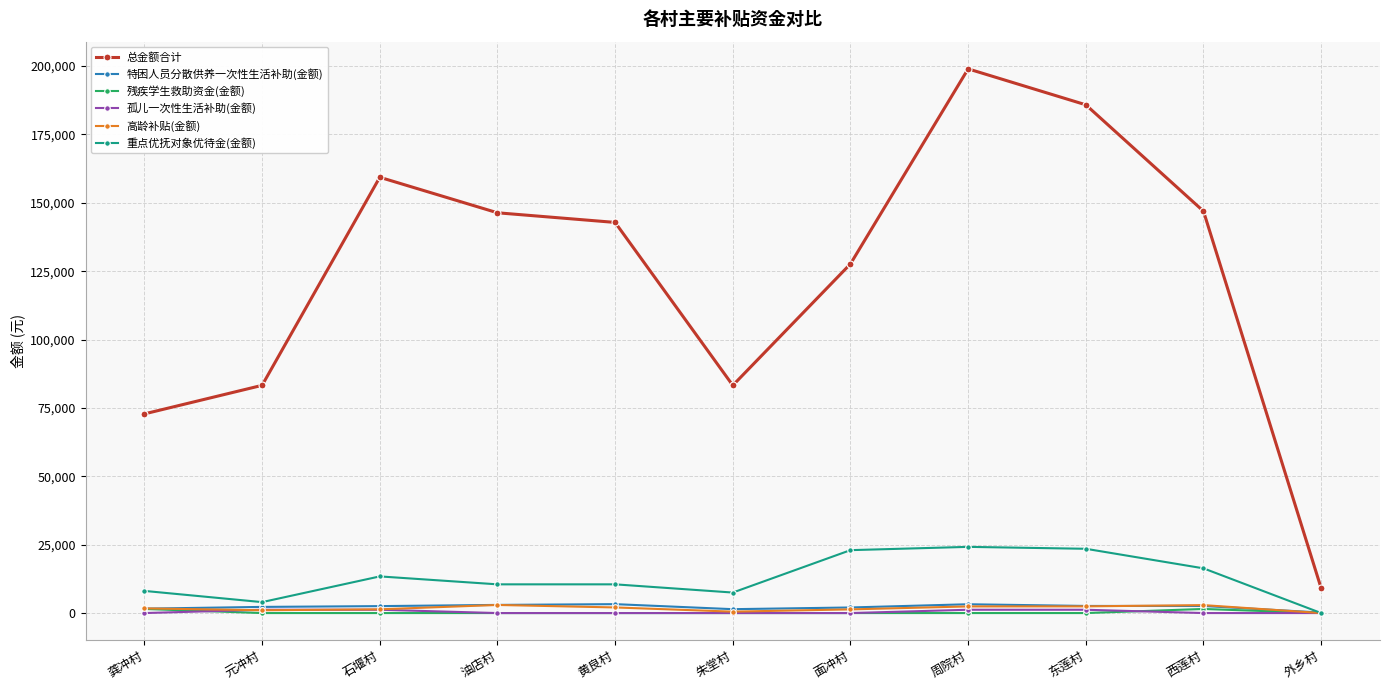

Does the chart display data point markers on the line(s)?

Yes